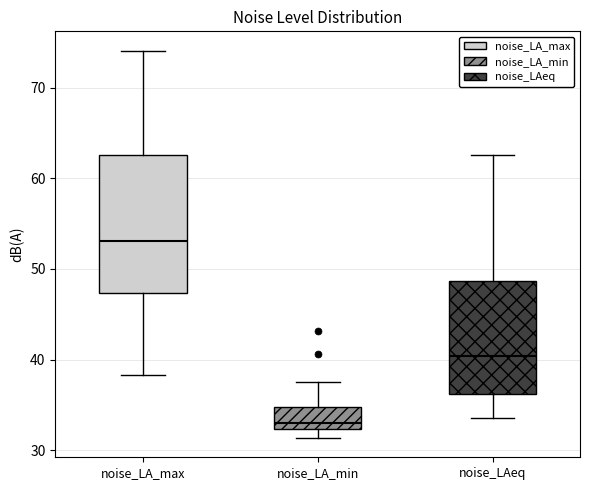

Reading left to right, transcribe this box plot: for each box, give where its median line is, the range the box spans, and where its two whiskers end, as read against the y-axis. The values are not printed on the chart, so give them approximately, as read against the axis.

noise_LA_max: median 53, box 47 to 63, whiskers 38 to 74
noise_LA_min: median 33, box 32 to 35, whiskers 31 to 38
noise_LAeq: median 40, box 36 to 49, whiskers 34 to 63